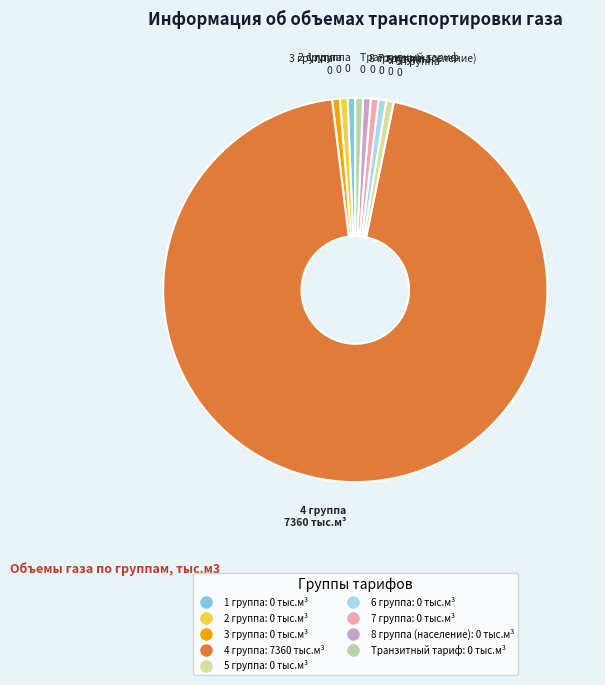

Does 4 группа account for over 50% of the chart?

Yes